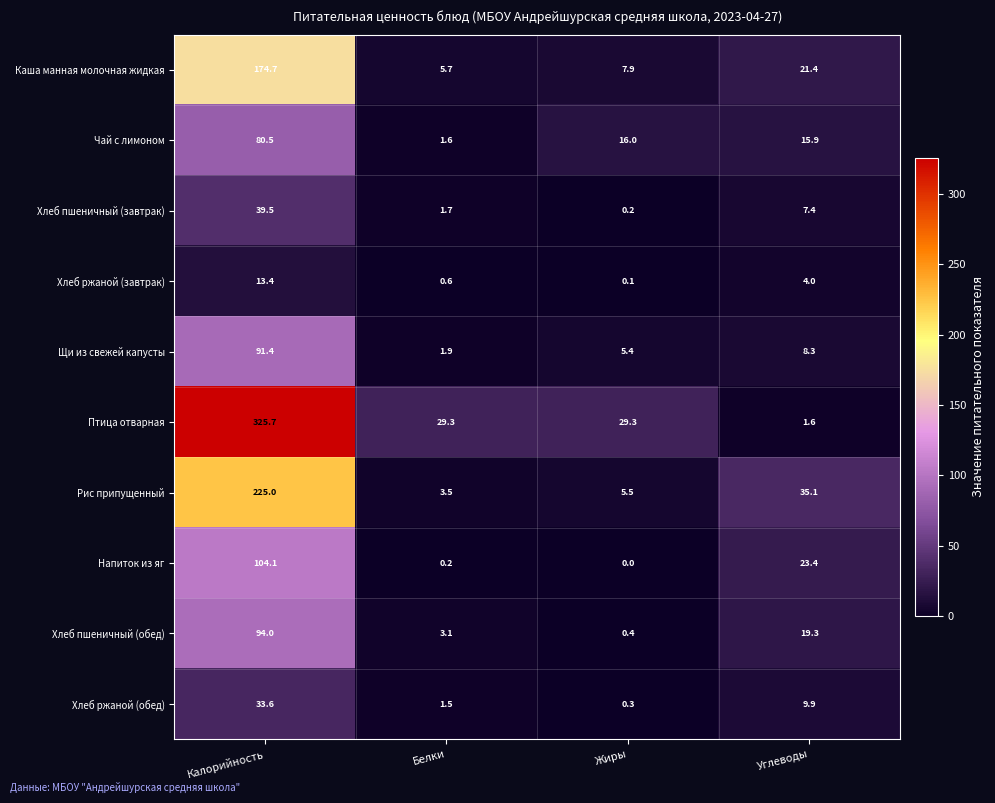

What is the average value of the Хлеб ржаной (завтрак) series?

4.5